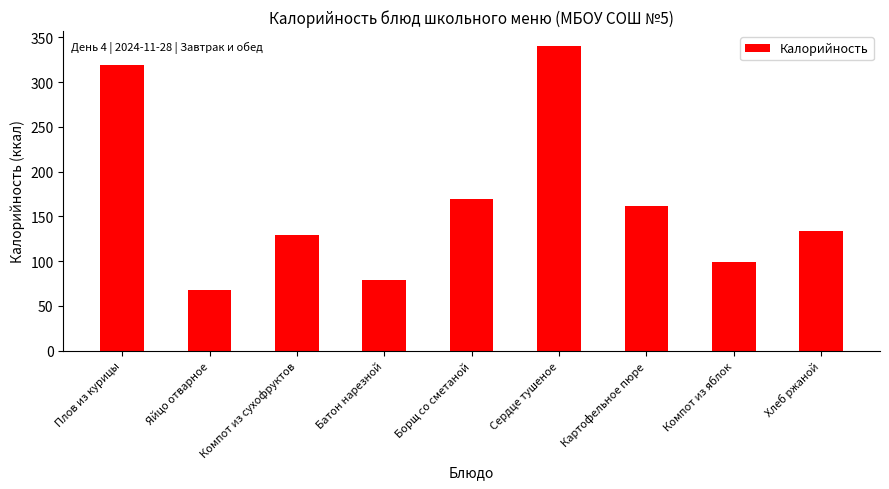

At which label does the data first exceed 134?

Плов из курицы